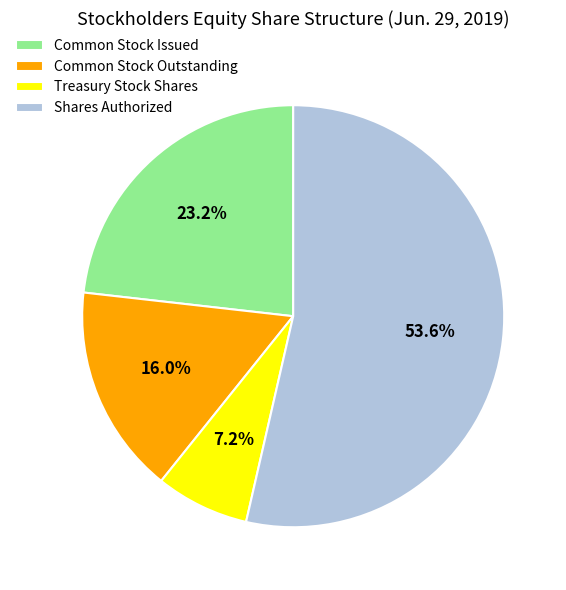

Is there any slice that represents more than half of the pie?

Yes